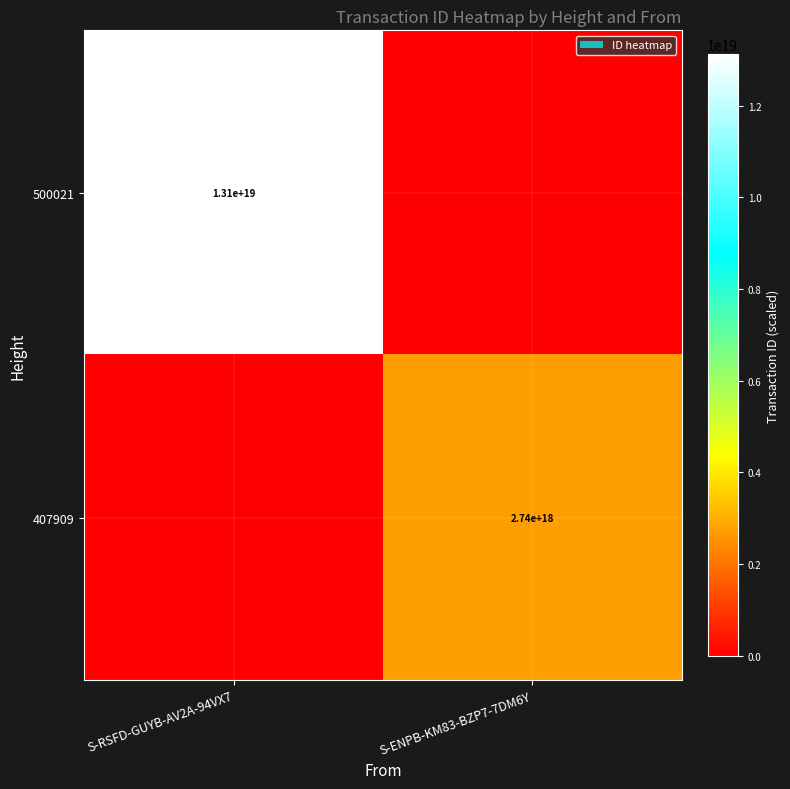

True or false: 500021 has a value of 13100000000000000000 at S-RSFD-GUYB-AV2A-94VX7.

True